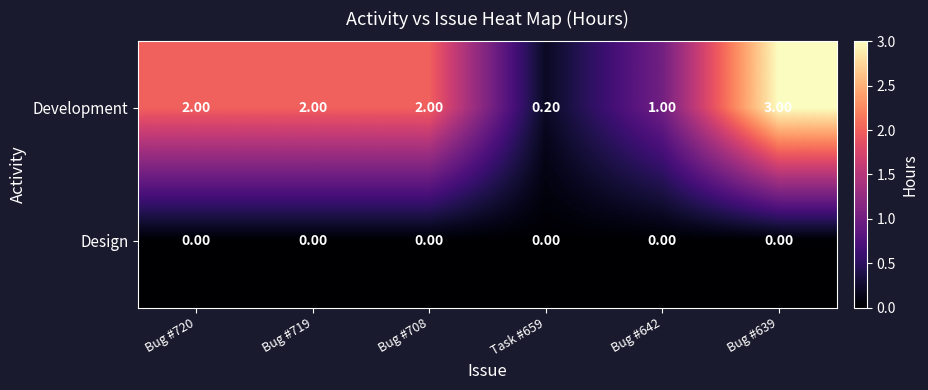

What is the maximum value shown in the chart?

3.0